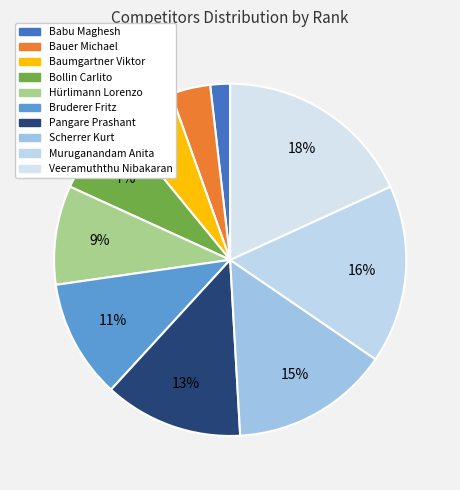

To the nearest percent, what is the average slice percentage?

10%